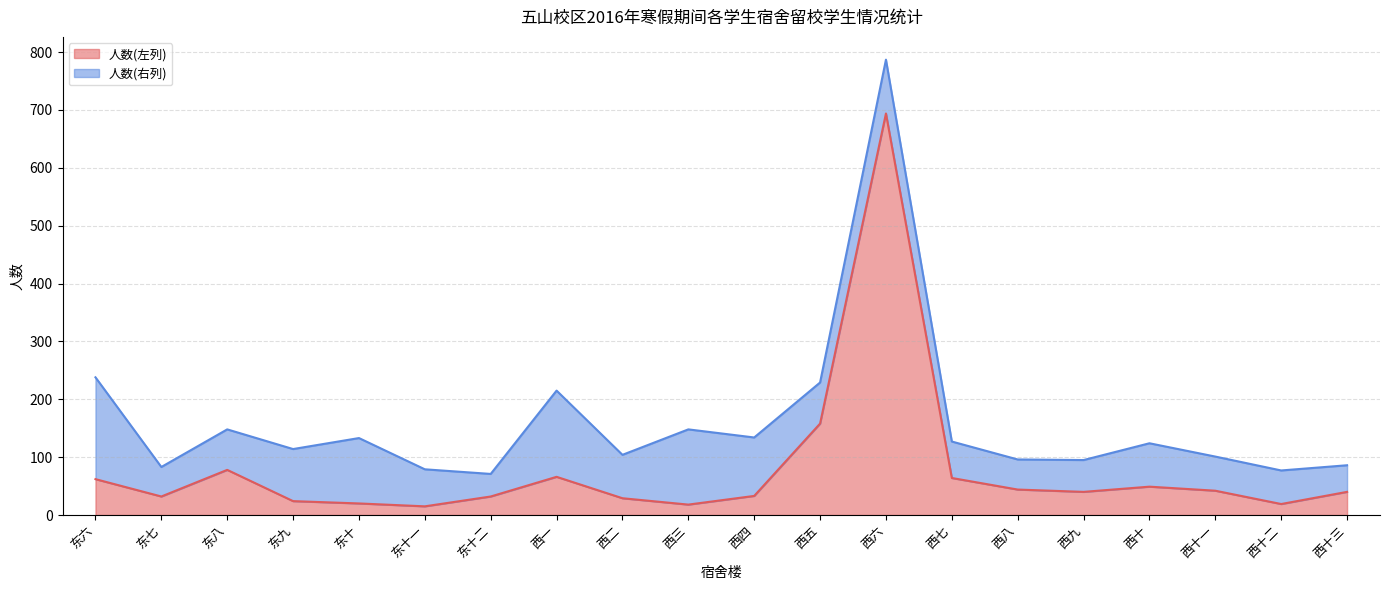

Does the chart display data point markers on the line(s)?

No